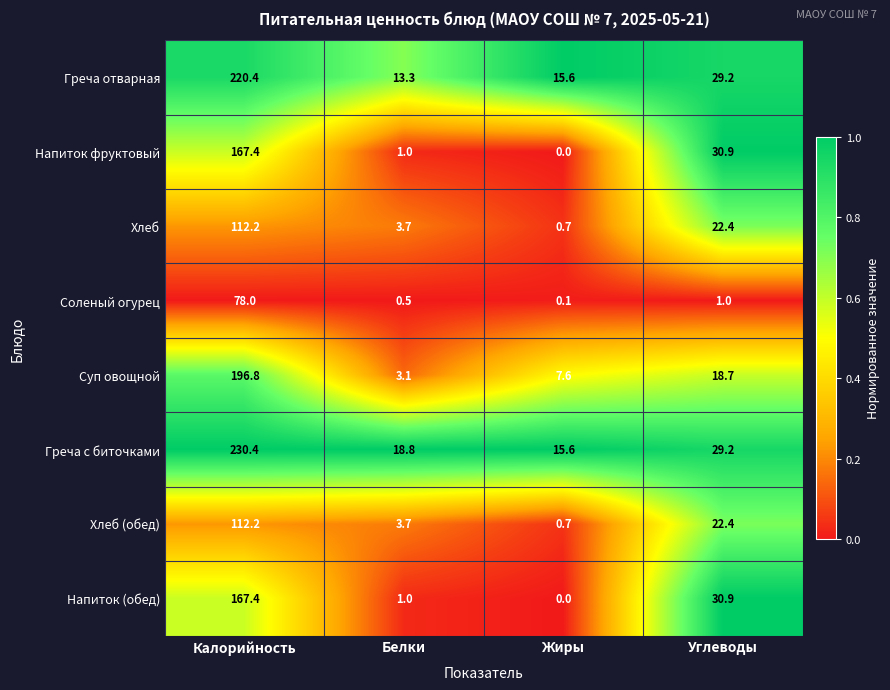

Which series has the largest total across all categories?

Греча с биточками